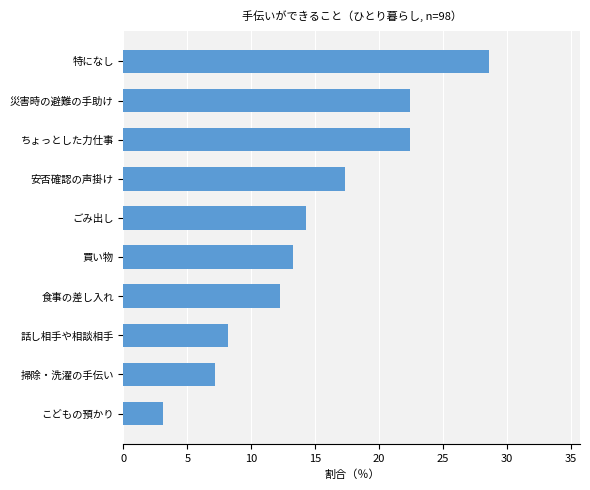

What is the difference between the maximum and minimum values?

25.5